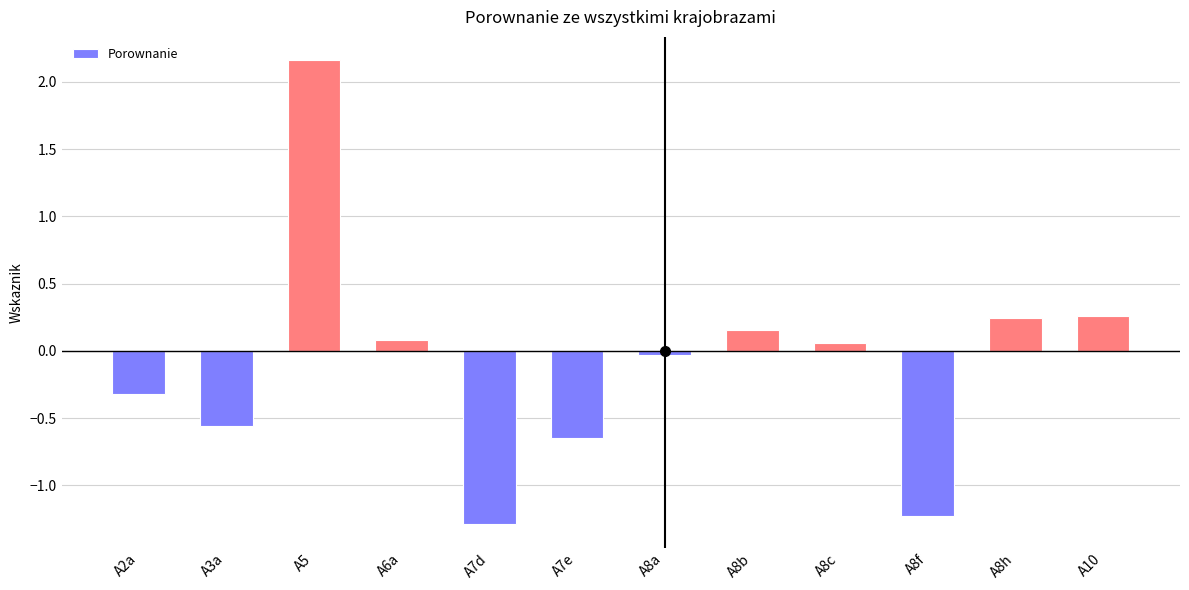

Is it true that the value at A3a is -0.3?

False